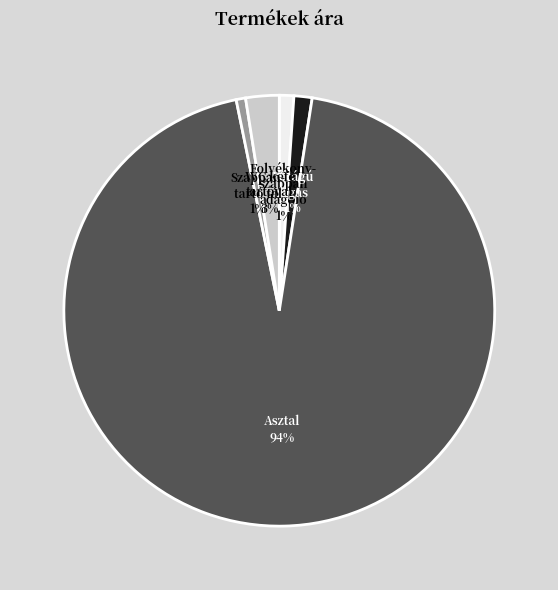

To the nearest percent, what is the average slice percentage?

20%